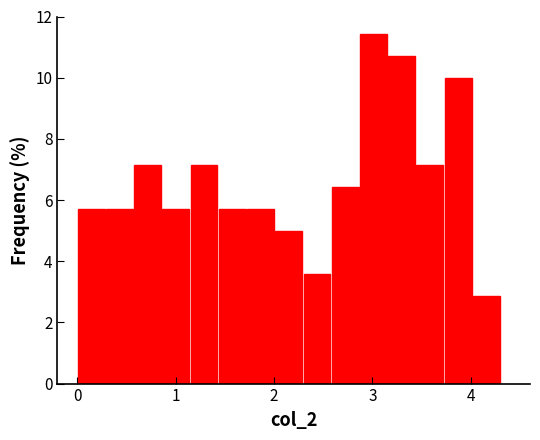

Around what value on the x-axis is the tallest bar? Give the approximate position of its centre, as read against the axis.

3.0